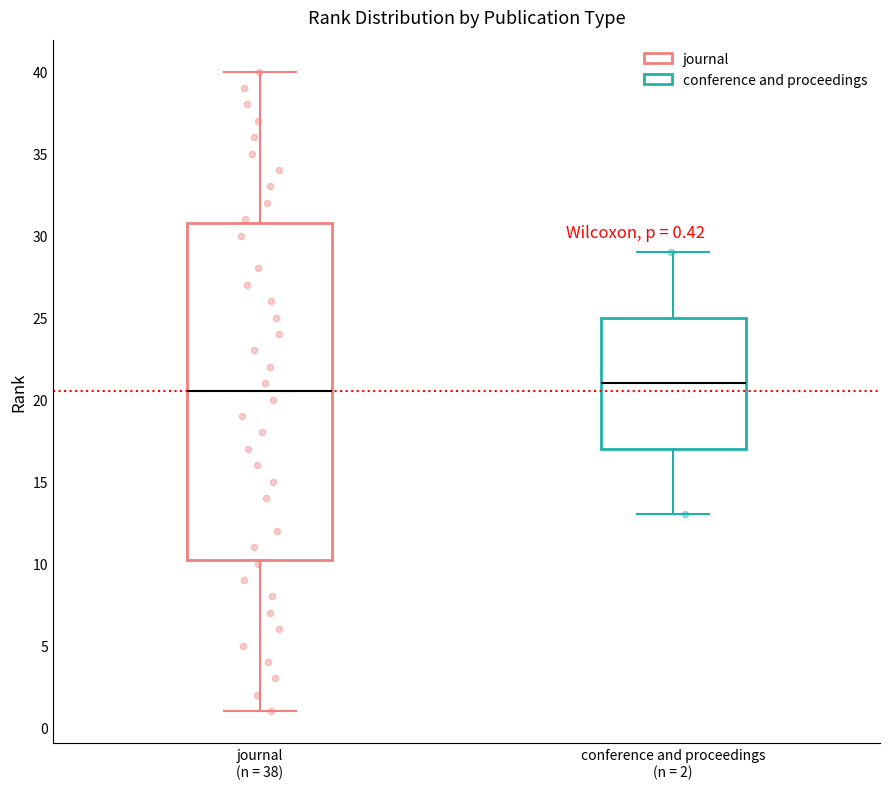

Which box has the highest median line?

conference and proceedings (n = 2)